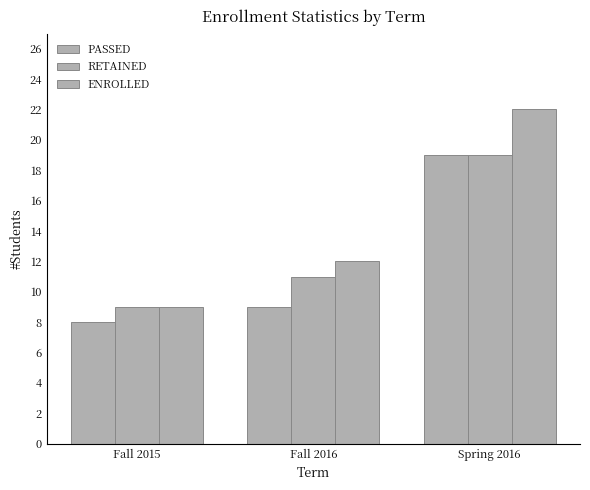

How many distinct data groups are displayed?

3